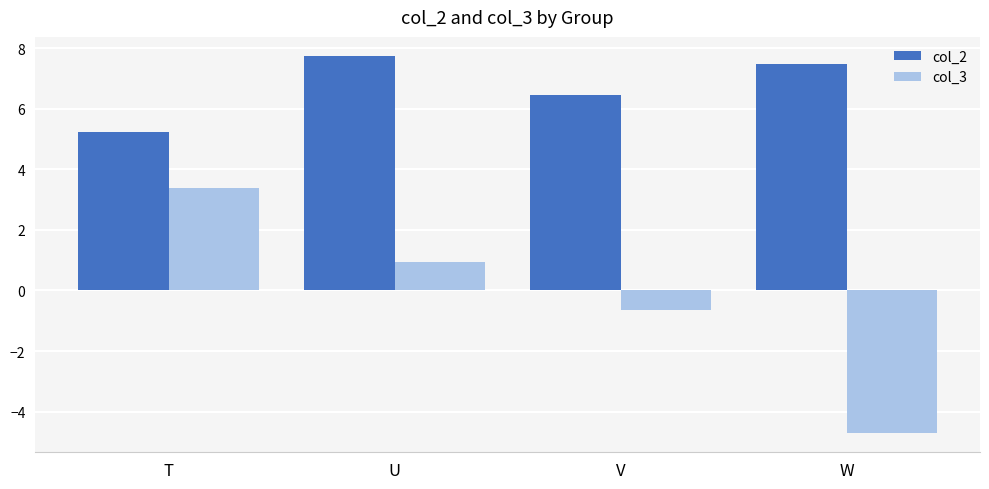

Are the bars horizontal?

No